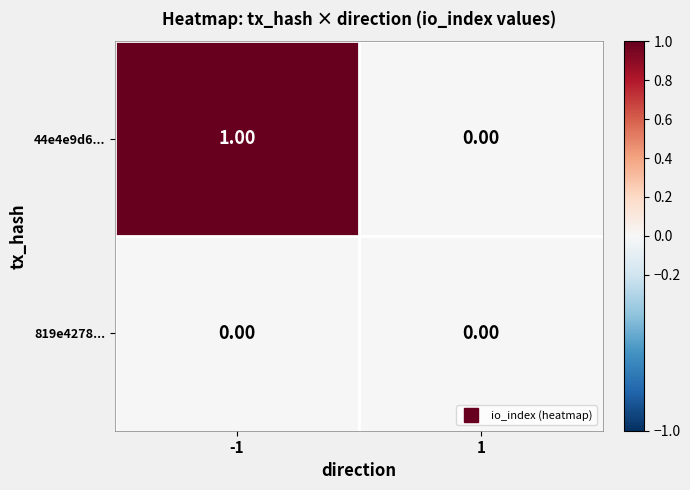

Rank the series by their average value, from highest to lowest.

44e4e9d6..., 819e4278...